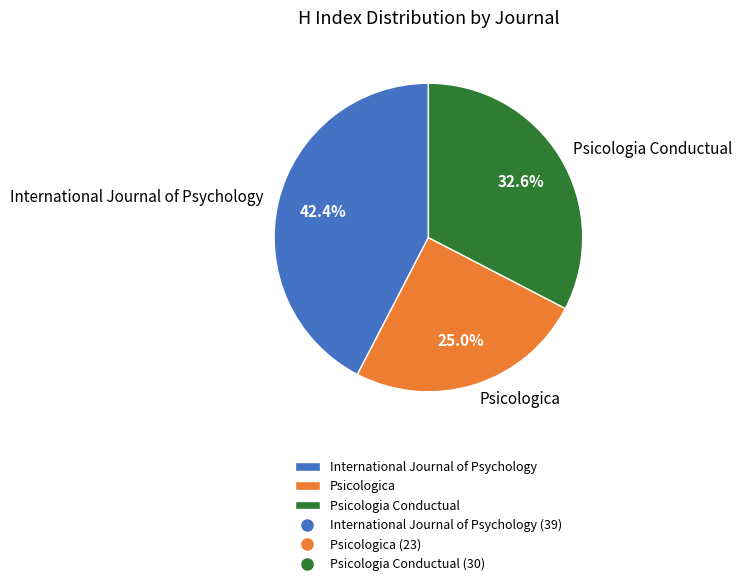

Between Psicologica and Psicologia Conductual, which is larger?

Psicologia Conductual